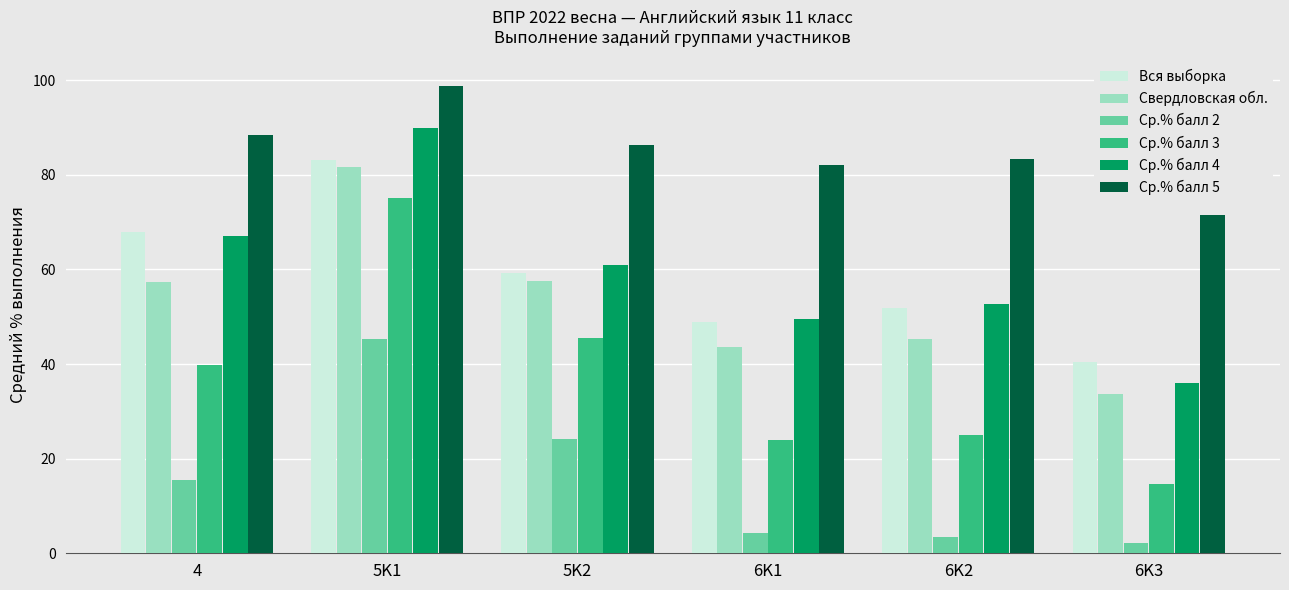

What is the sum of all Свердловская обл. values?

319.3